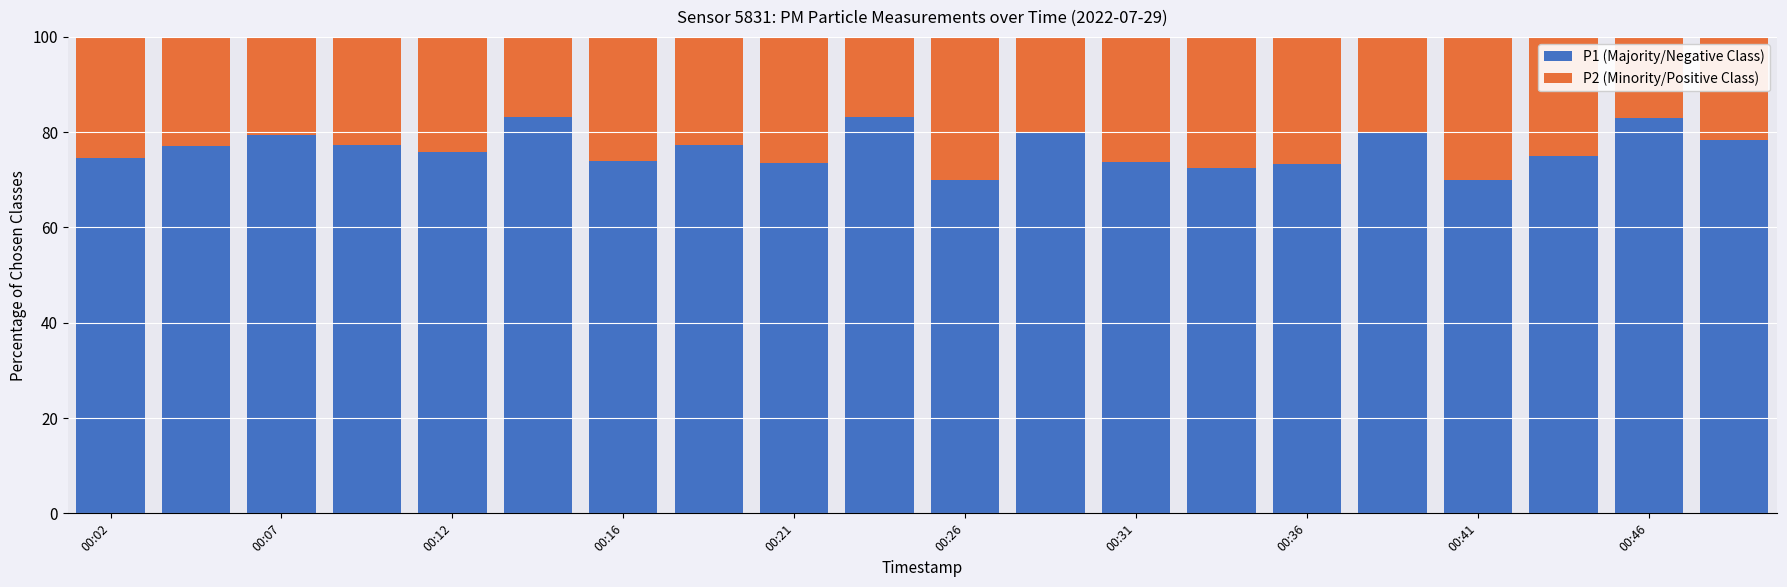

What is the average value of the P1 (Majority/Negative Class) series?

76.5